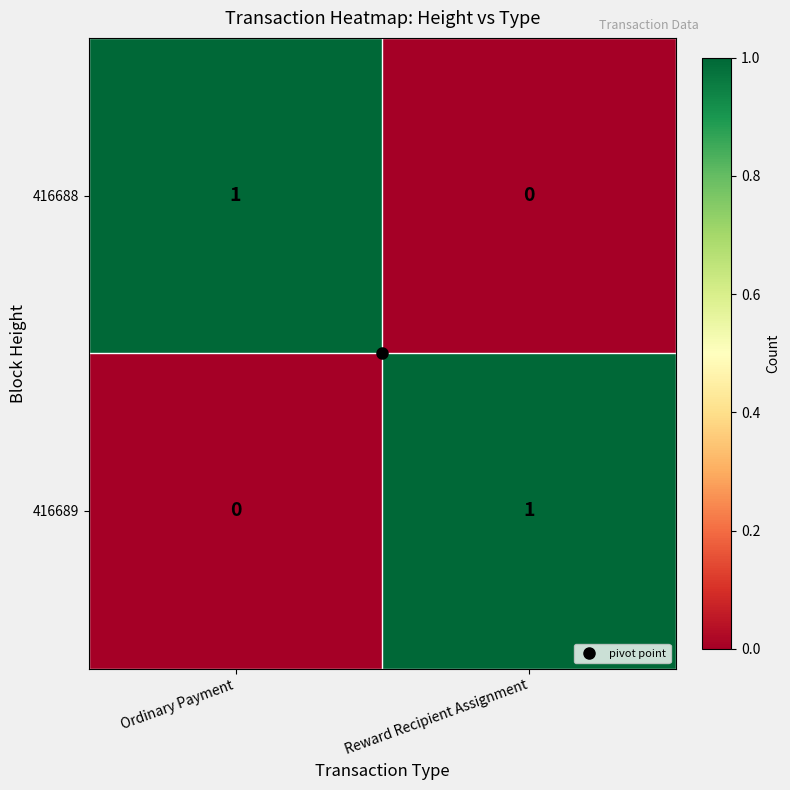

At which label does 416689 reach its peak?

Reward Recipient Assignment